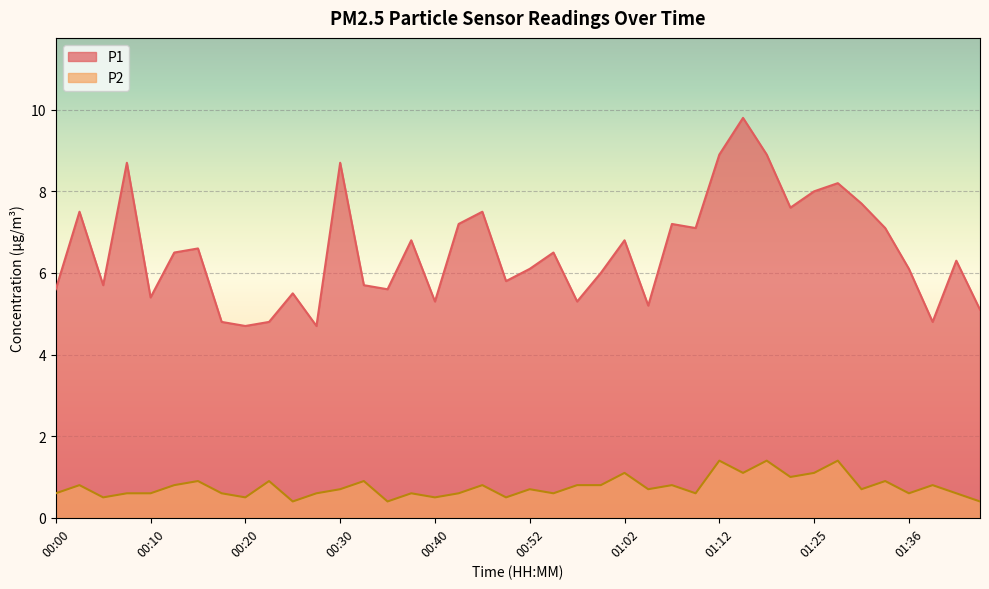

The P2 series shows 0.8 at 01:07. True or false?

True